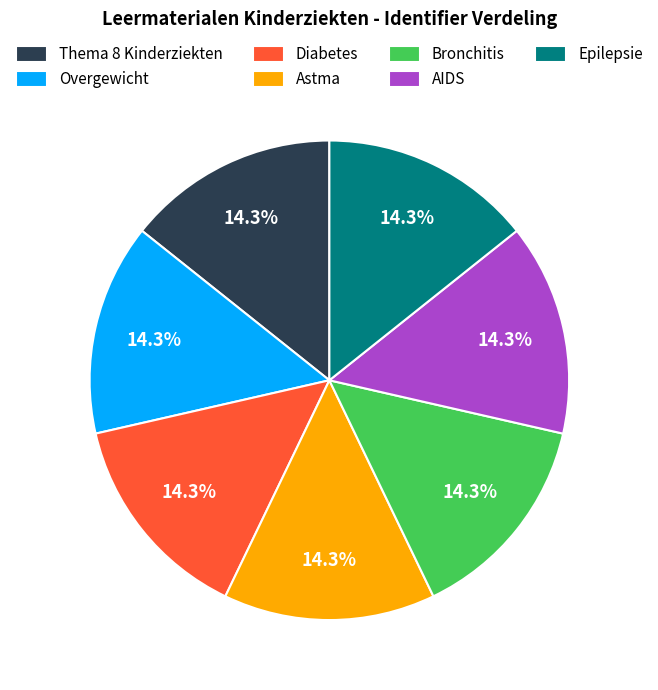

To the nearest percent, what percentage of the pie is AIDS?

14%